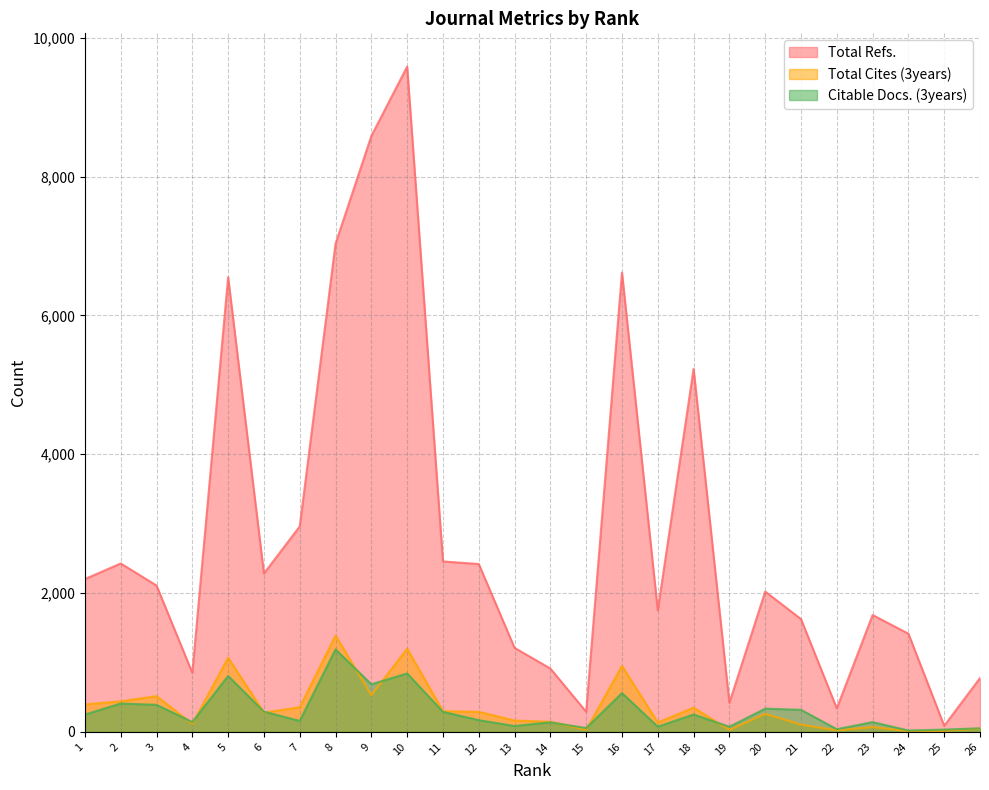

True or false: Total Refs. has more than 0 points higher than both neighbors.

True